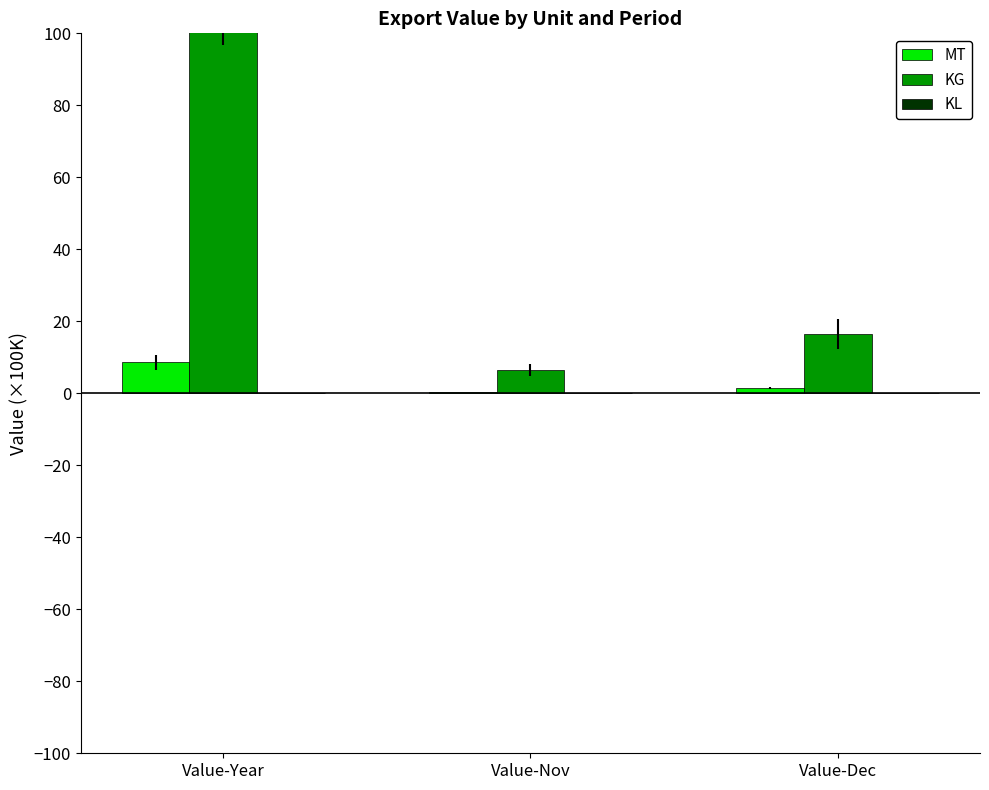

Is the value of KL at Value-Nov greater than the value of MT at Value-Dec?

No